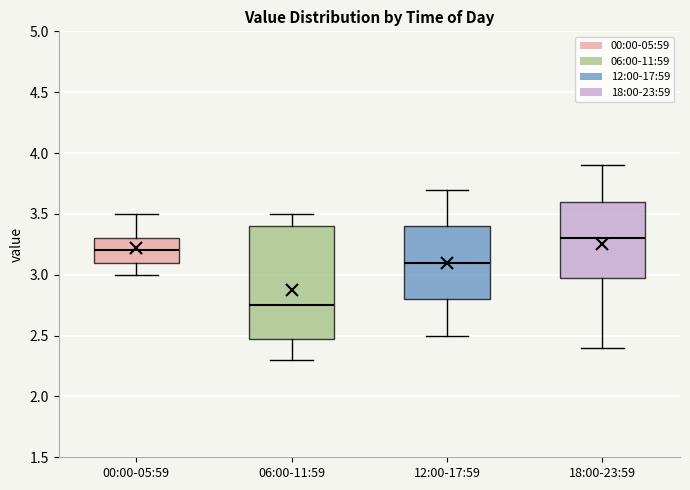

Which box's median line is the highest?

18:00-23:59